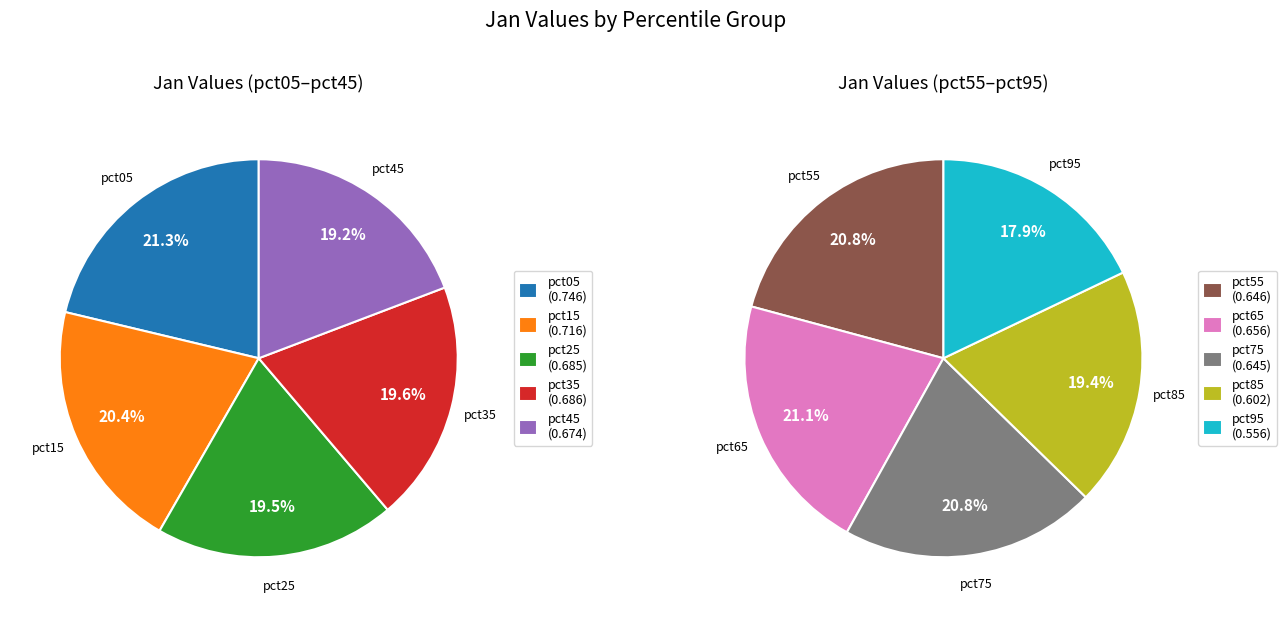

How many slices are in this pie chart?

10